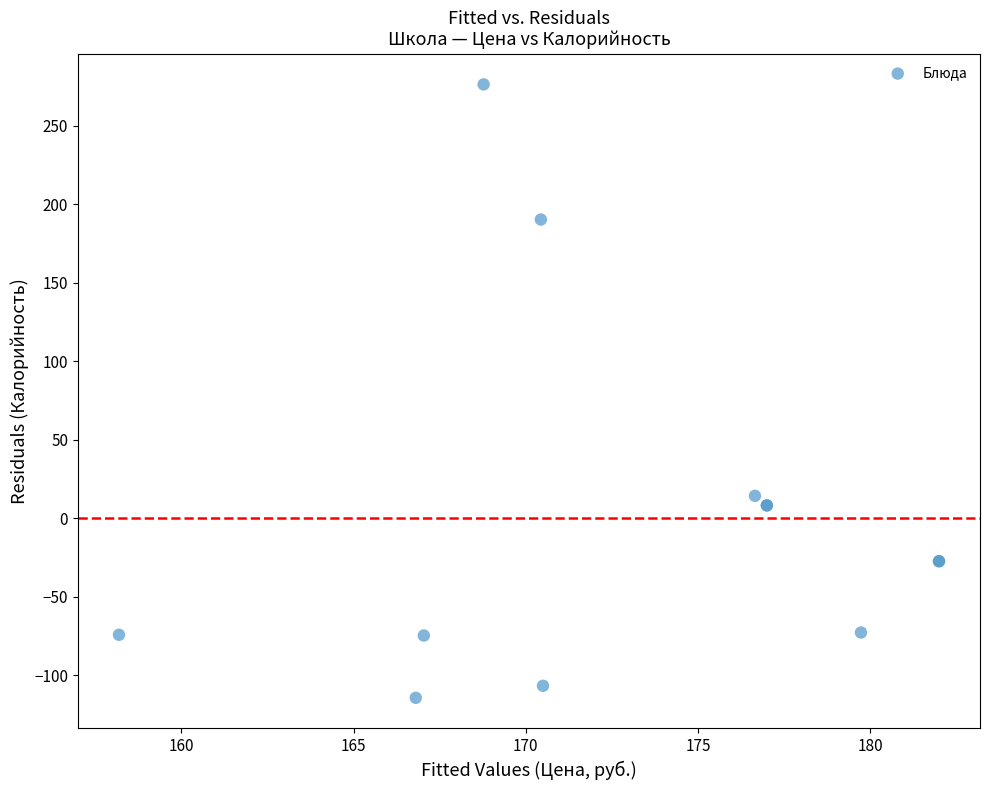

What Y value in the scatter plot is closest to 80?

14.3